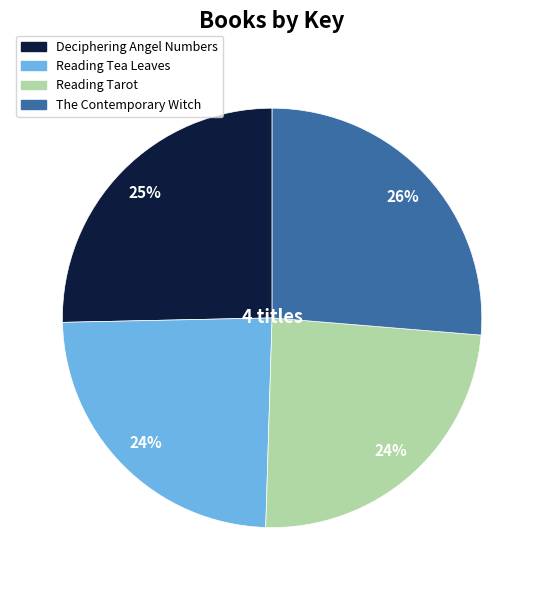

Count the number of slices in the pie.

4